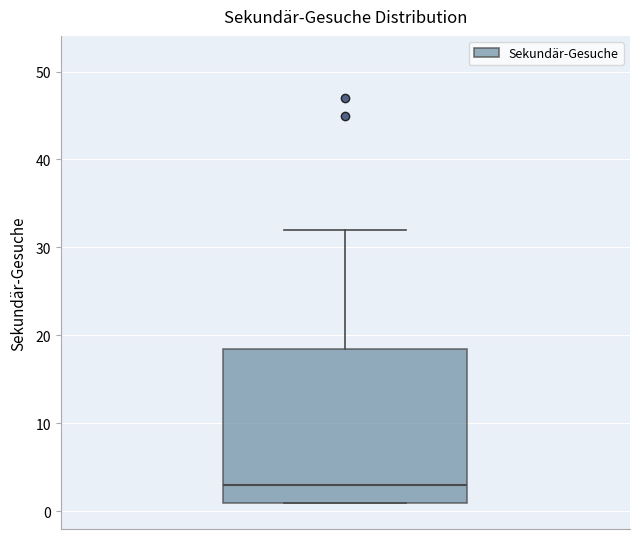

Read this box plot against the y-axis: the position of the median line, the range covered by the box, and the ends of both whiskers. The values are not printed on the chart, so give them approximately, as read against the axis.

median 3, box 1 to 19, whiskers 1 to 32